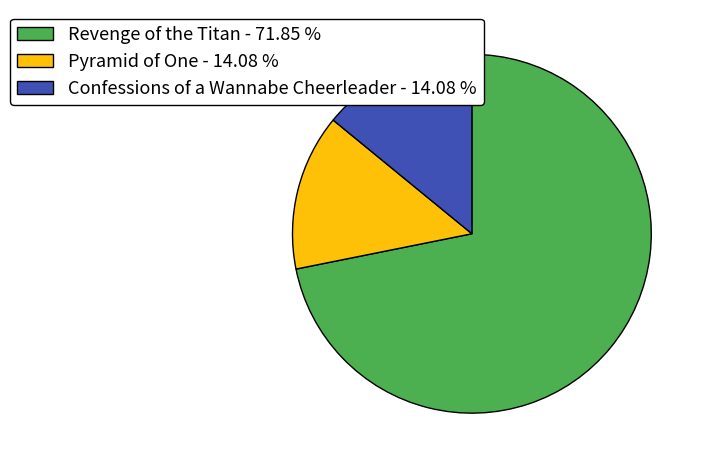

Approximately how many times larger is the value at Revenge of the Titan - 71.85 % compared to Pyramid of One - 14.08 %?

5.1